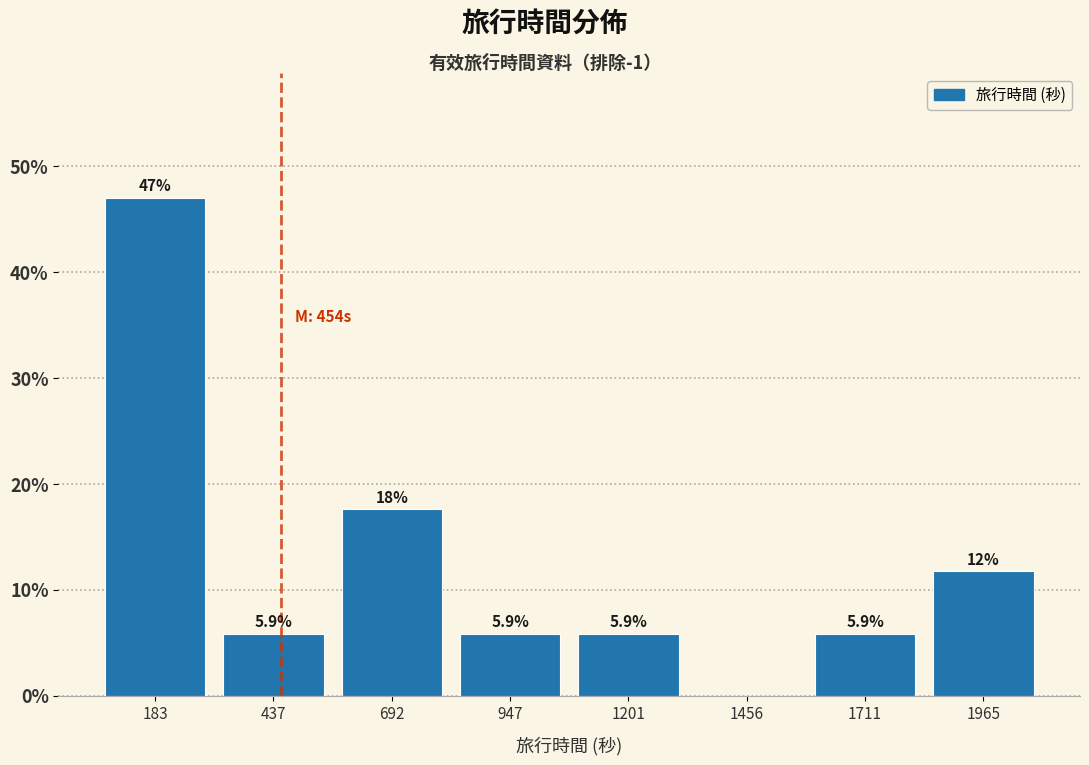

Over which range of the x-axis is the bar tallest?

50 to 300